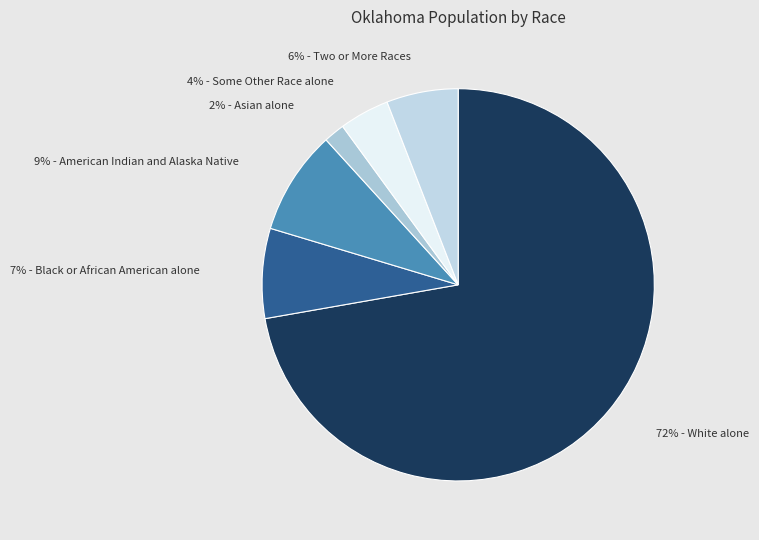

How many slices are in this pie chart?

6